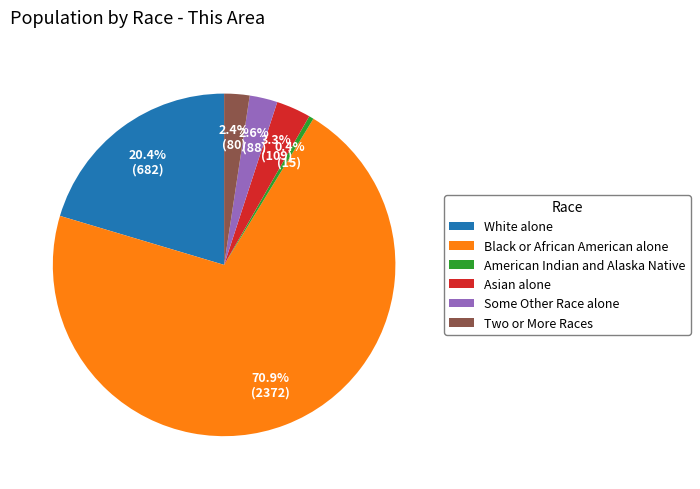

To the nearest percent, what is the combined percentage of Black or African American alone and White alone?

91%